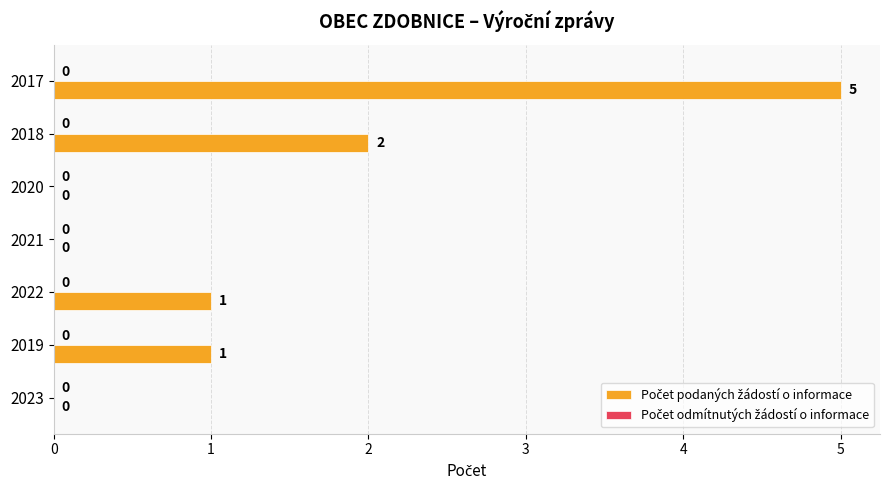

At which category does the chart reach its peak across all series?

2017